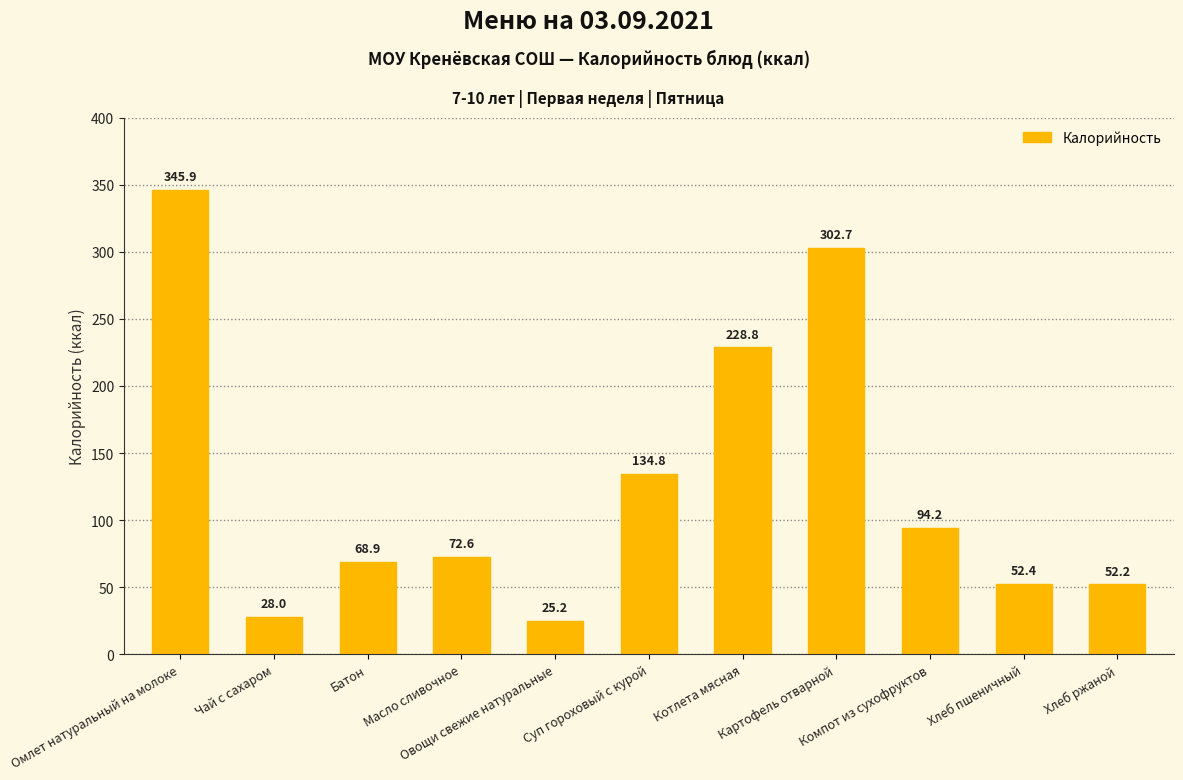

What is the average value?

127.8